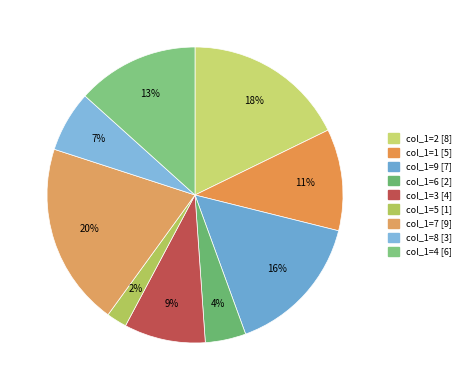

How many slices are in this pie chart?

9